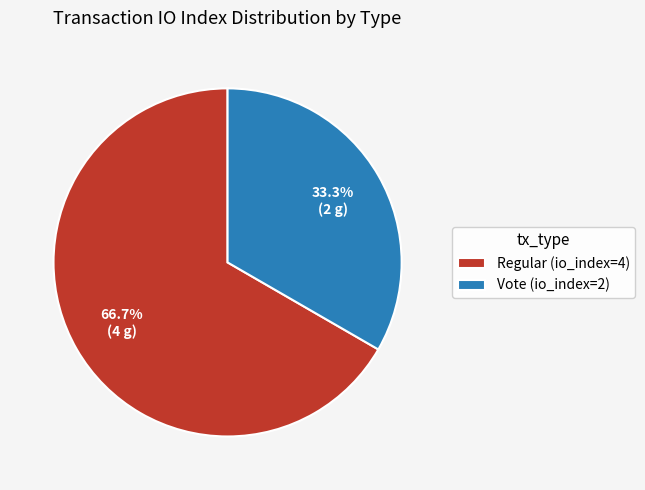

Is there any slice that represents more than half of the pie?

Yes